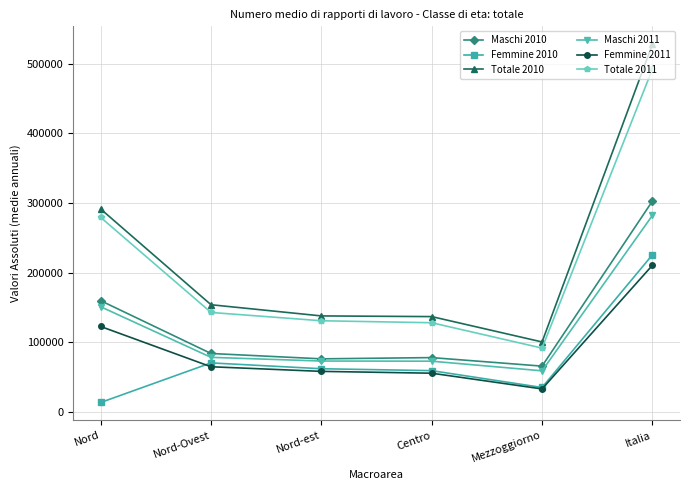

Which series has the largest range (max minus min)?

Totale 2010